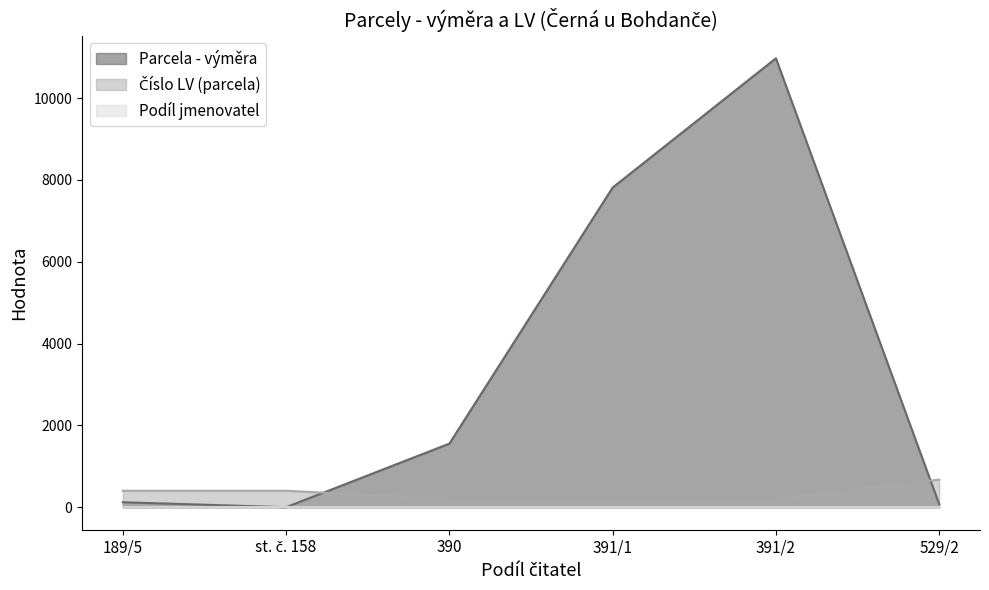

What is the greatest value displayed?

10973